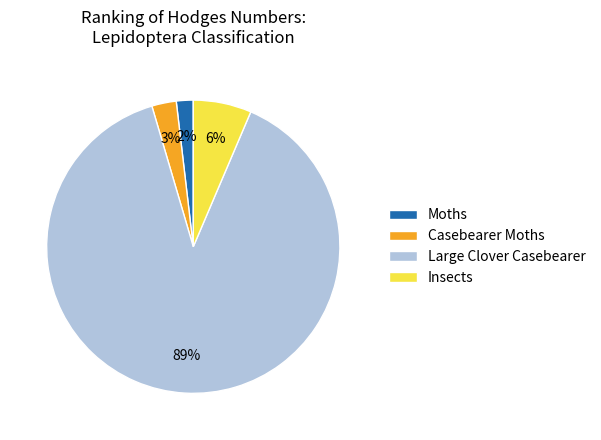

Which slice is the largest?

Large Clover Casebearer